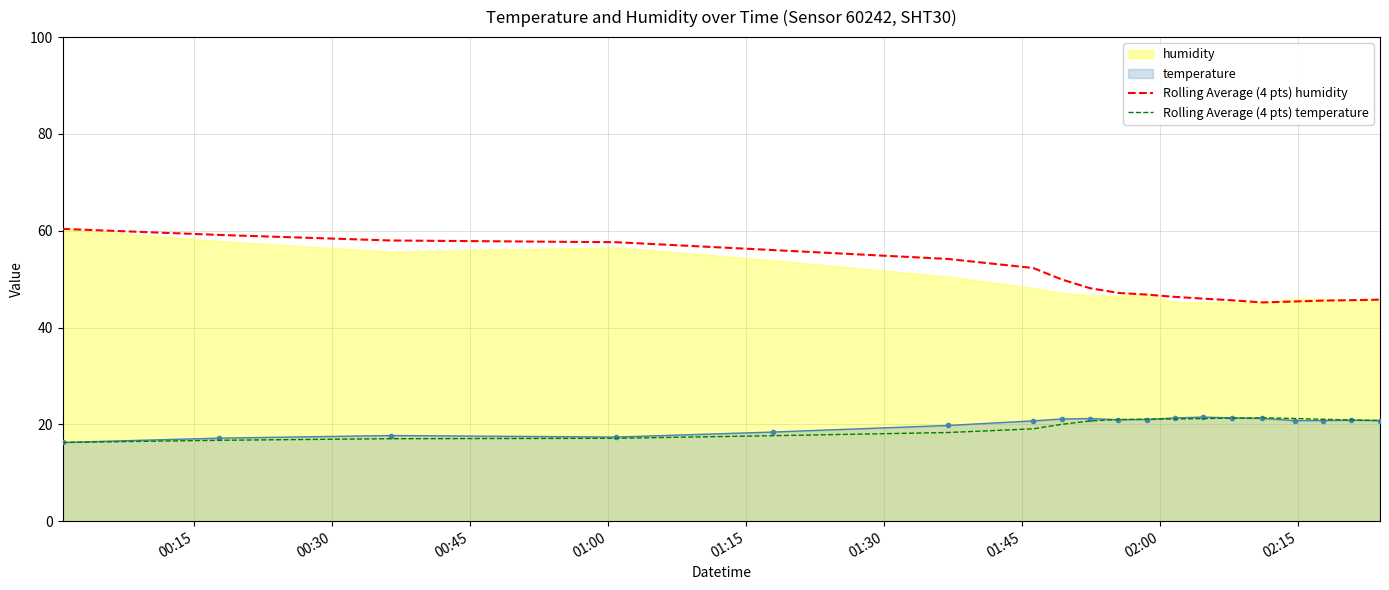

What is the minimum value for Rolling Average (4 pts) temperature?

16.3